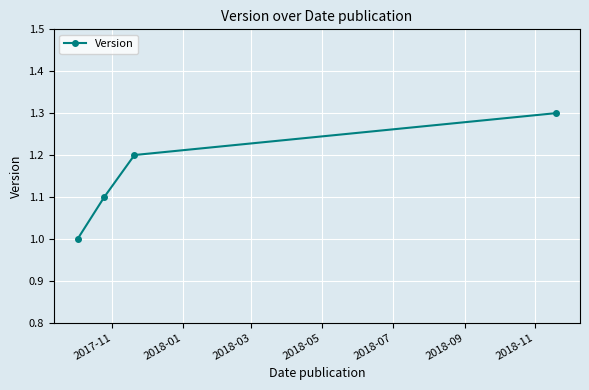

True or false: the data has more than 0 interior local peaks.

False